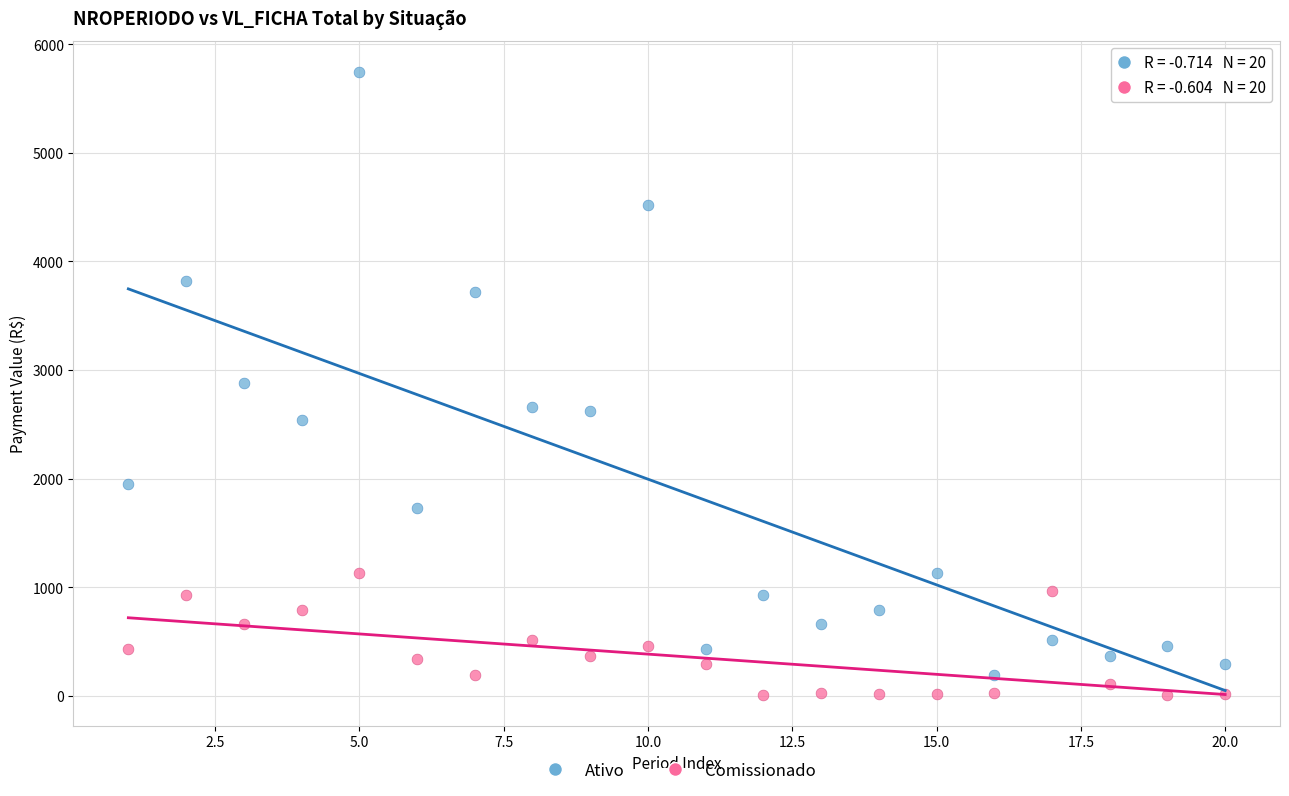

Which series contains the lowest Y value?

Comissionado